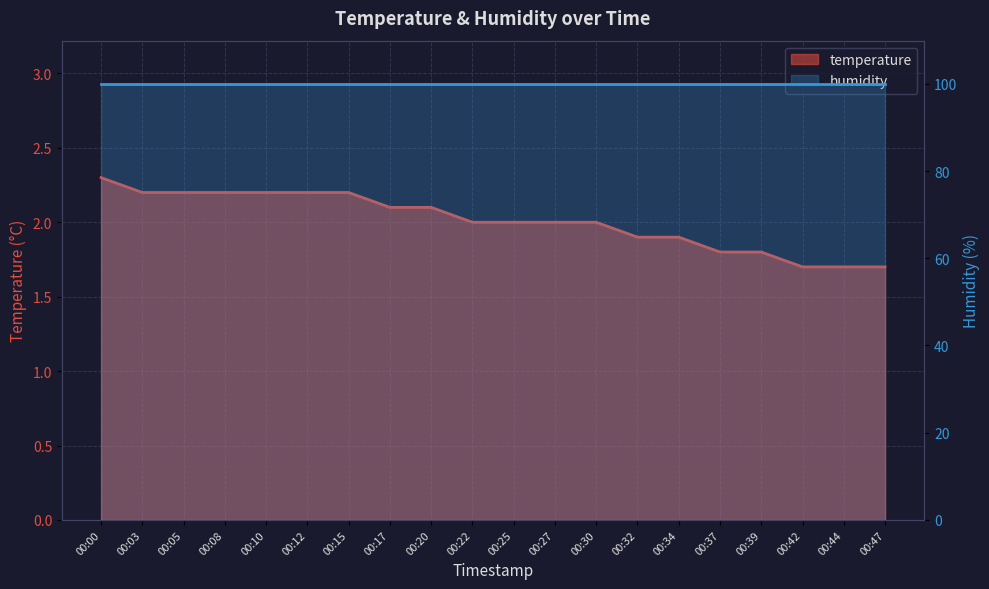

What is the sum of all values?

40.2